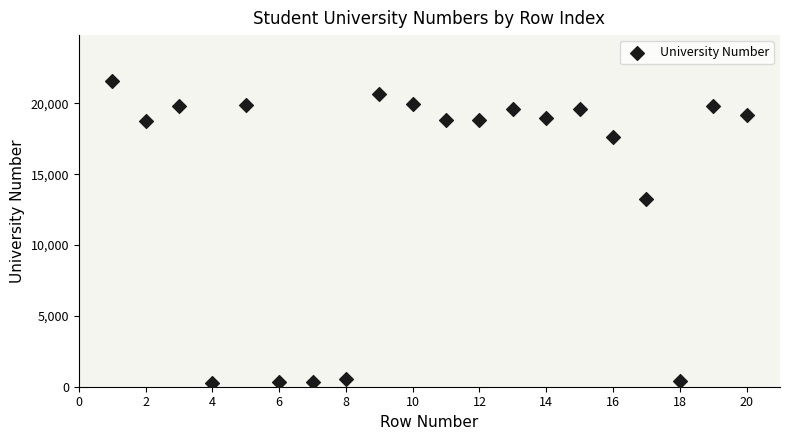

What is the range of Y values (max minus min)?

21347